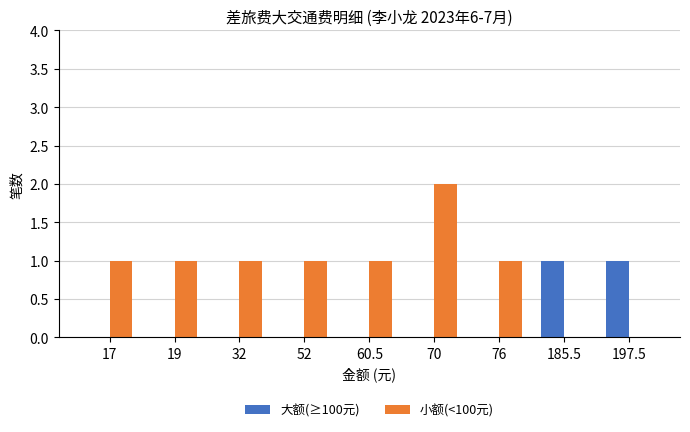

Is the value of 小额(<100元) at 17 greater than the value of 大额(≥100元) at 19?

Yes